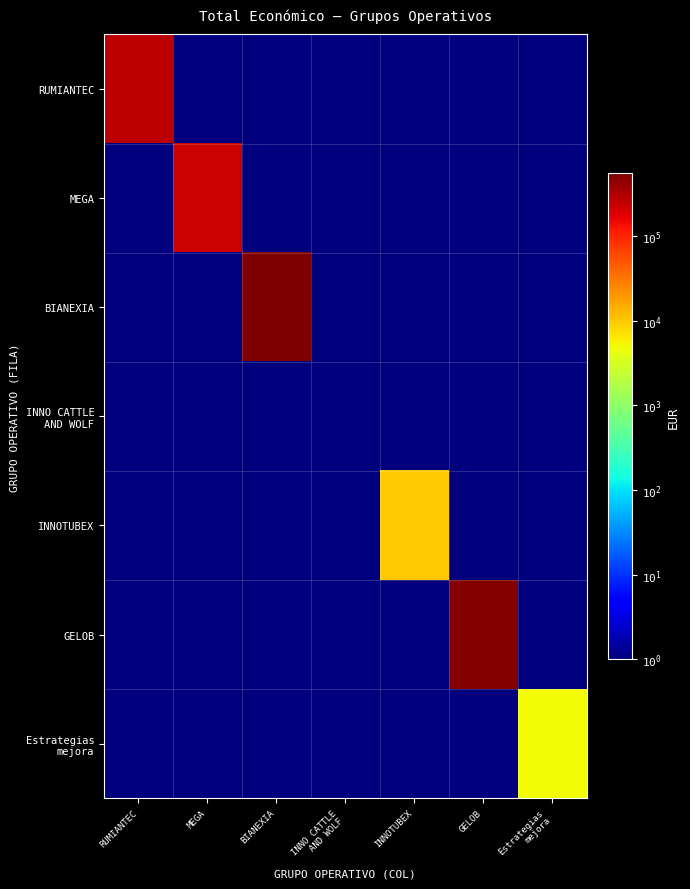

What is the difference between the highest and lowest values at GELOB?

511047